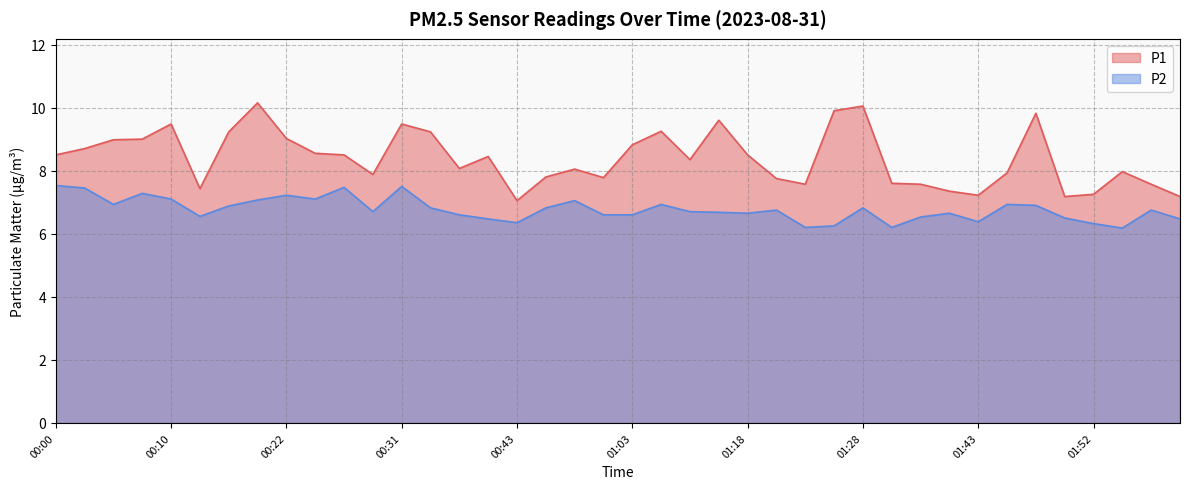

How many interior local peaks does the P1 series have?

10